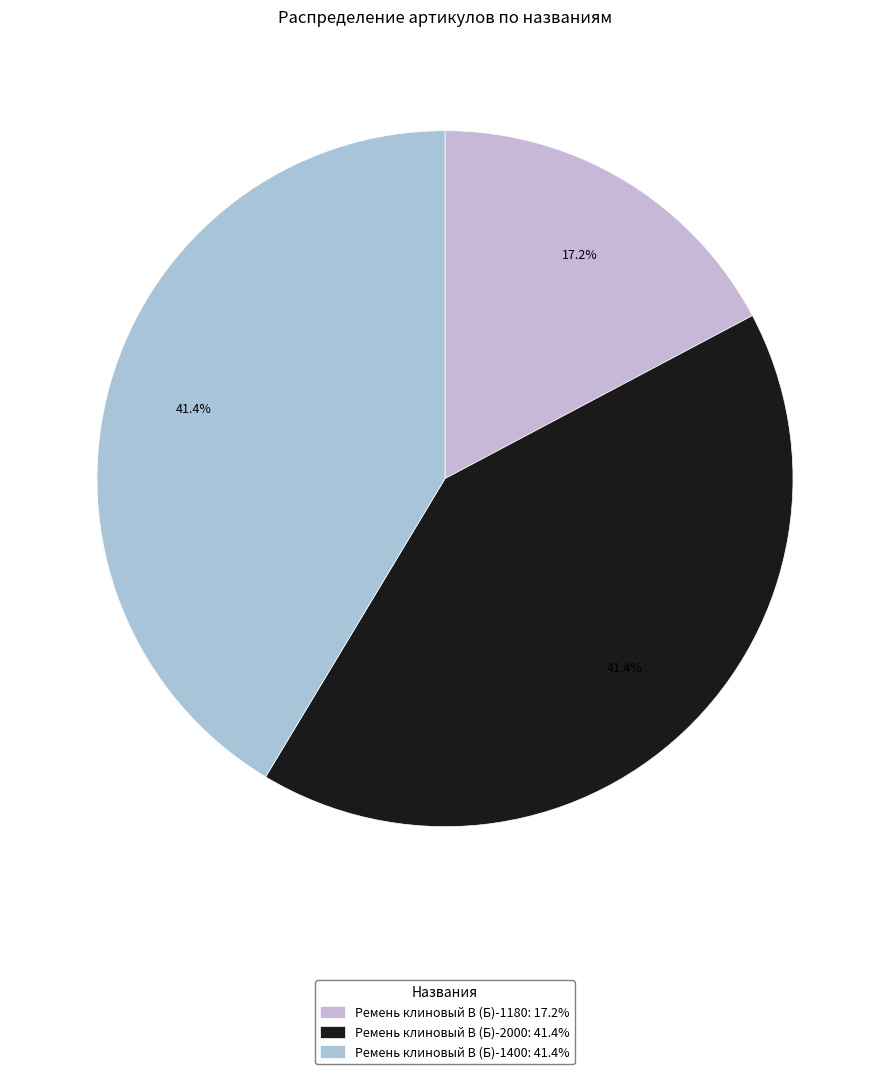

Is it true that Ремень клиновый В (Б)-2000 is 50% of the pie?

False